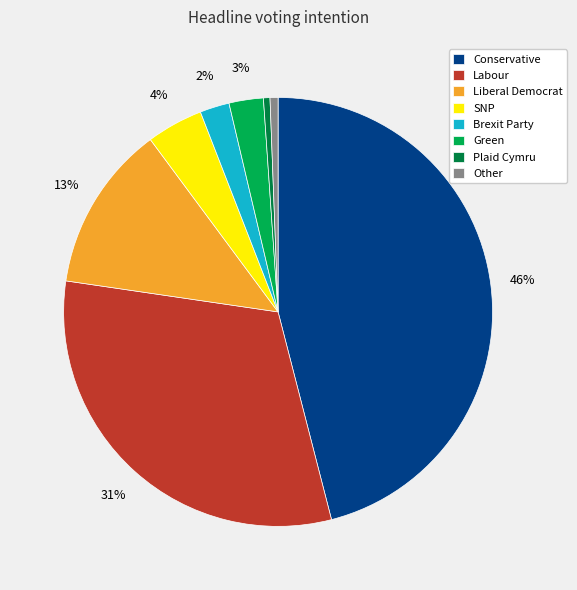

To the nearest percent, what is the difference between the Plaid Cymru and Labour slice percentages?

31%